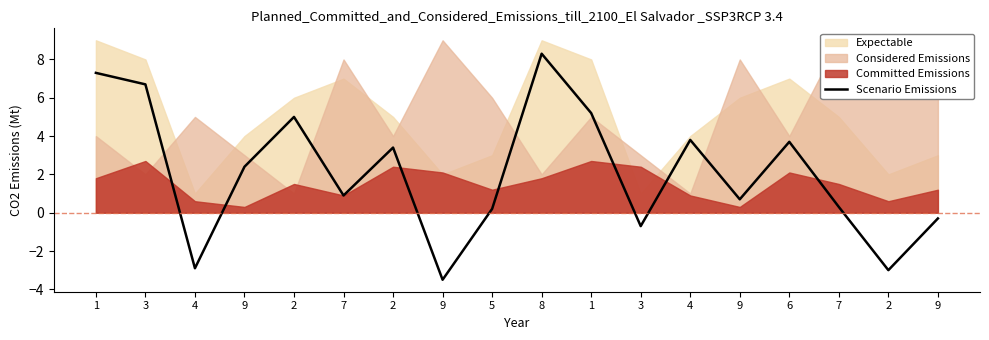

How many values are below zero?

5